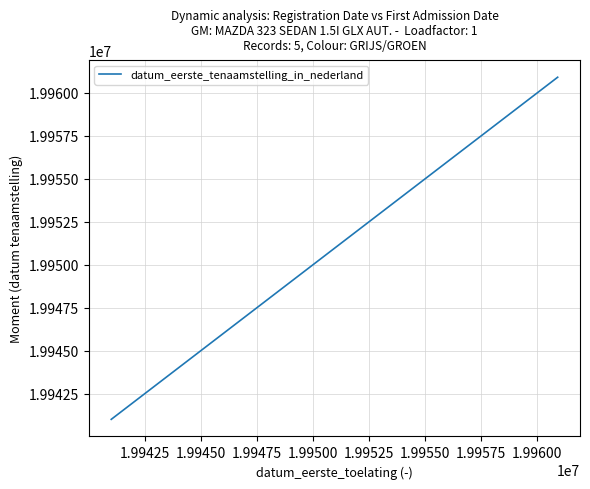

What is the difference between the second highest and minimum values?

9205